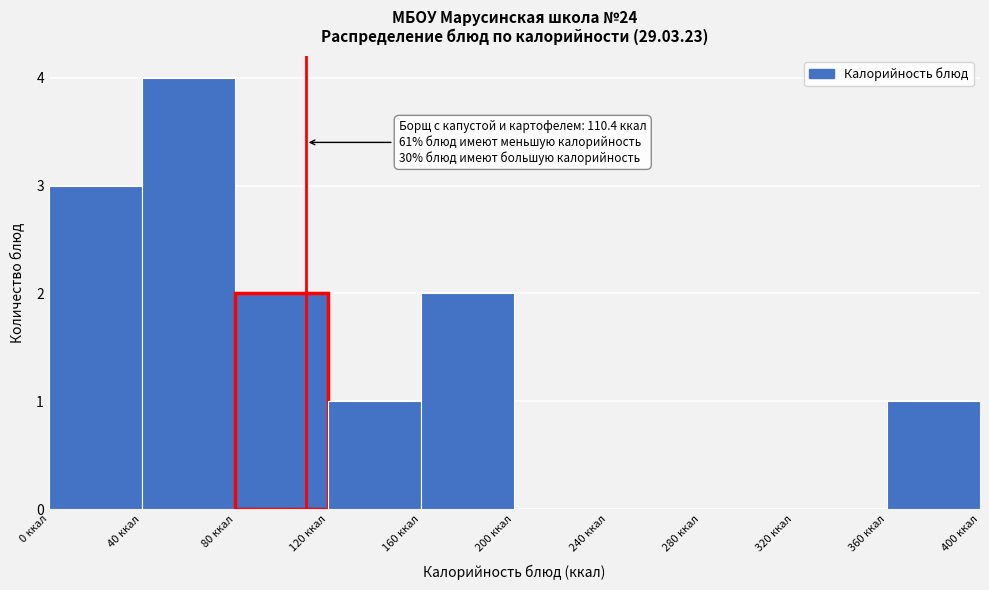

Which range on the x-axis has the tallest bar?

40 to 80